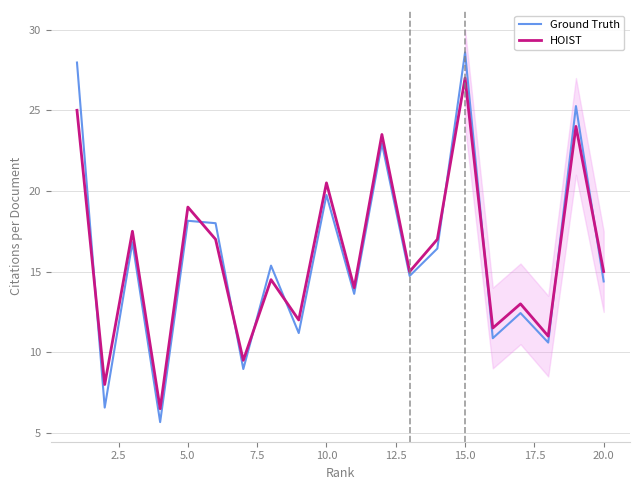

True or false: Ground Truth has a value of 28.6 at 15.0.

True